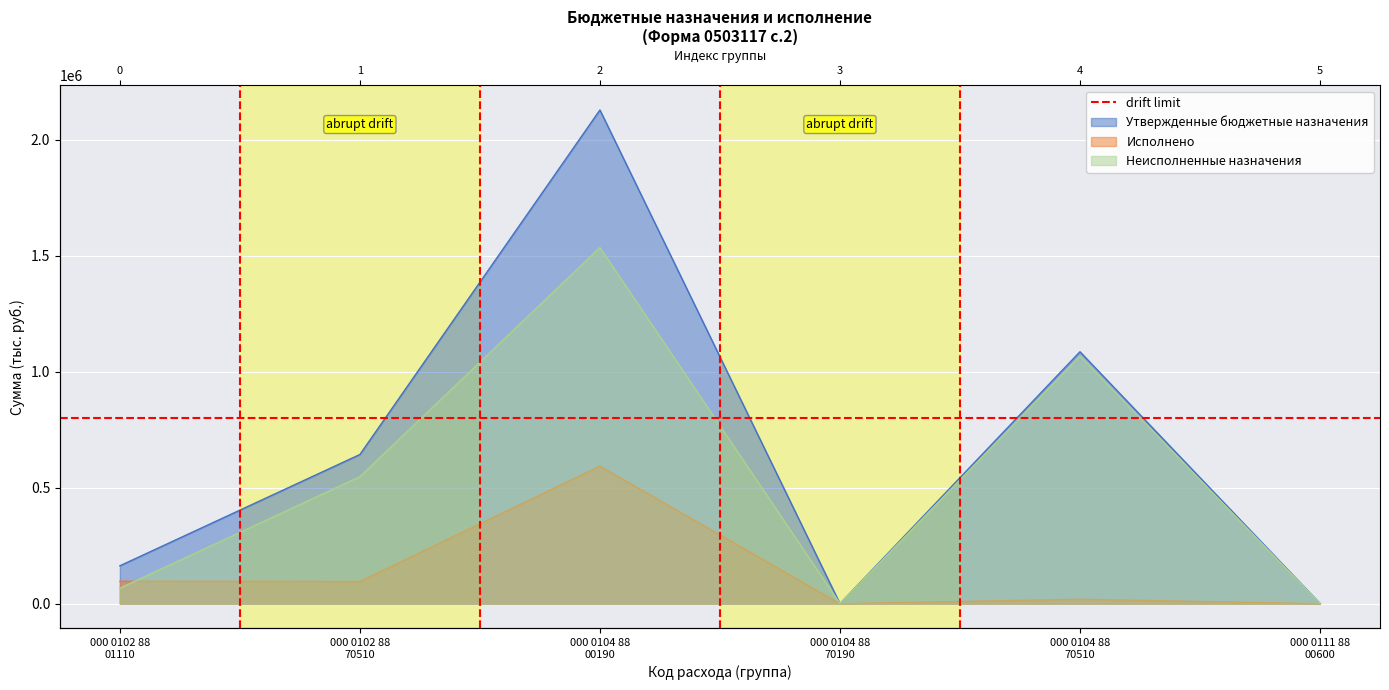

Rank the series at 000 0104 88
70190 from lowest to highest value.

Исполнено, Утвержденные бюджетные назначения, Неисполненные назначения